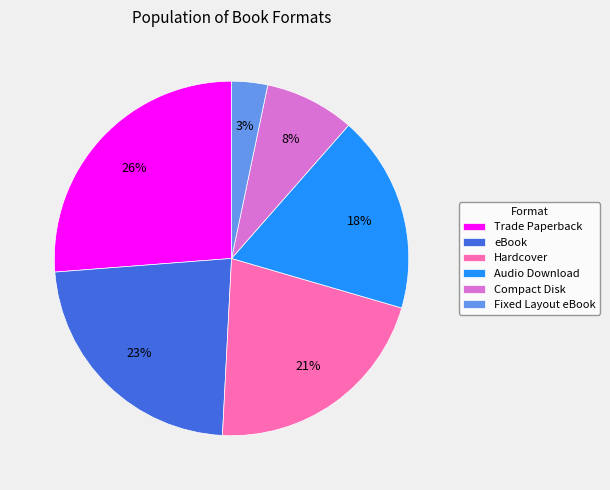

True or false: eBook accounts for 13% of the total.

False